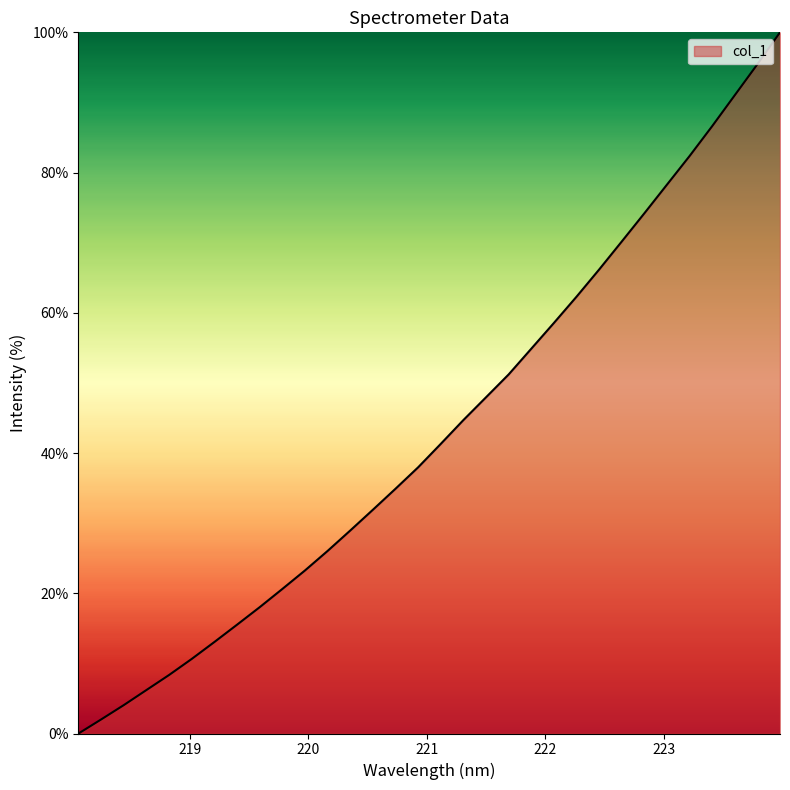

What is the difference between the maximum and minimum values?

100.0